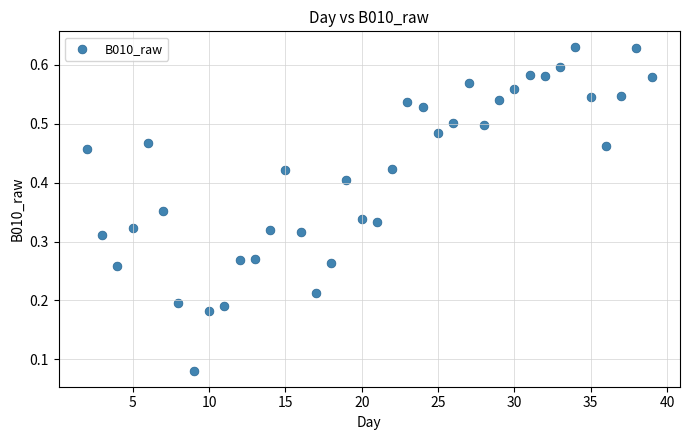

What is the range of X values (max minus min)?

37.0